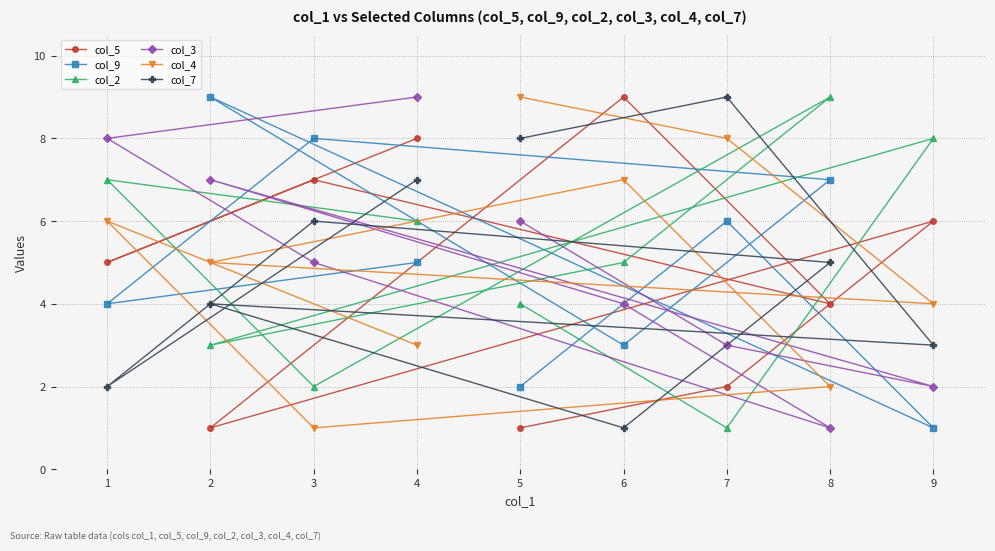

True or false: col_3 has a value of 8 at 6.

False